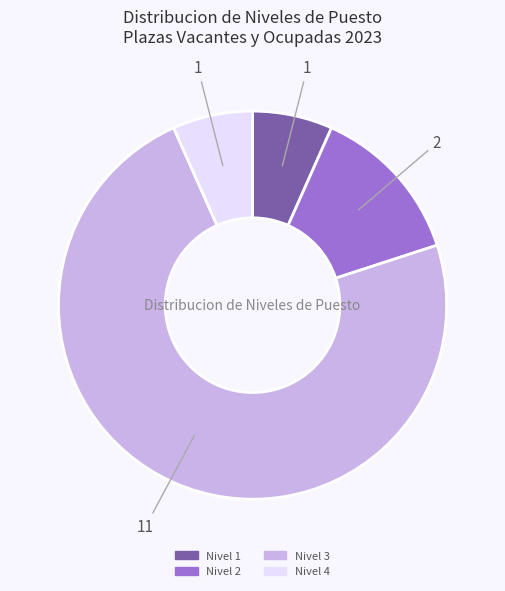

Does any single category account for the majority?

Yes